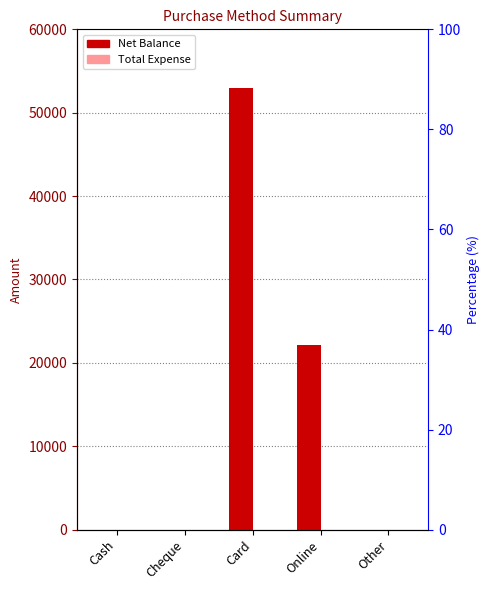

What is the average value of the Net Balance series?

15040